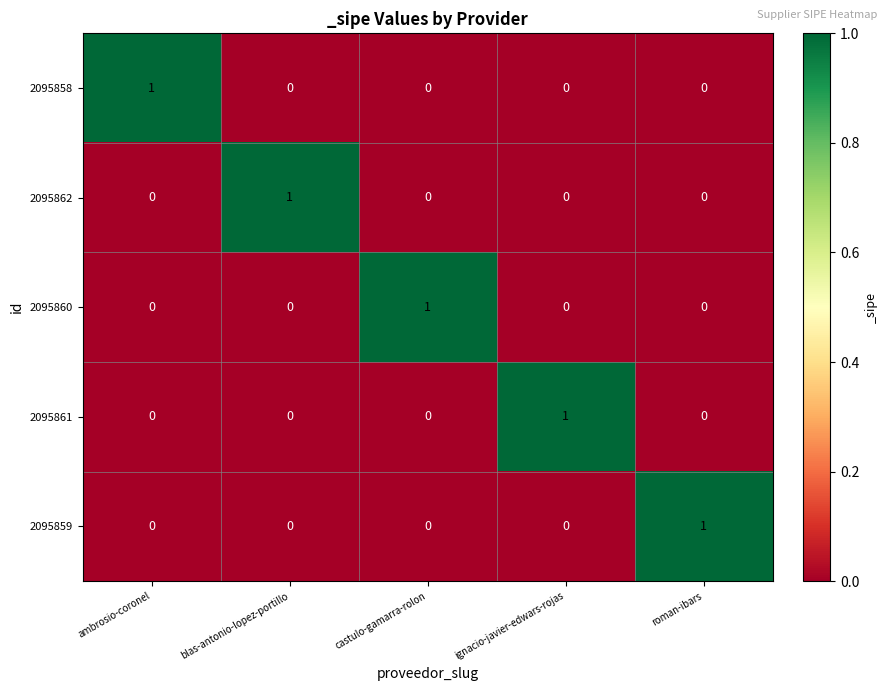

Is it true that 2095862 equals 0 at ambrosio-coronel?

True